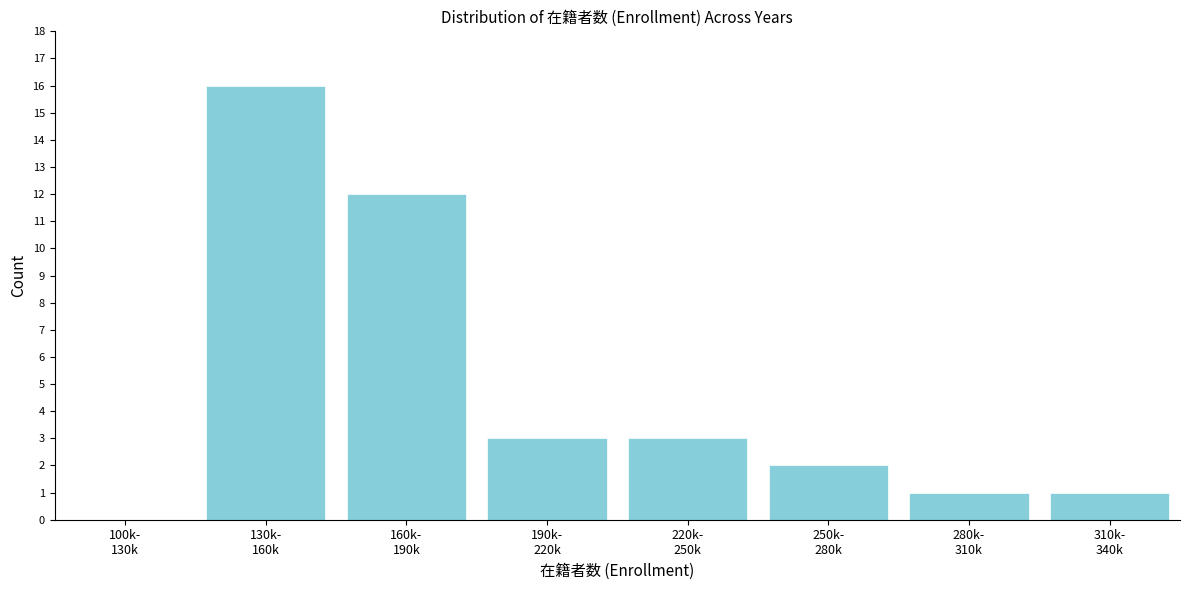

What is the sum of all values?

38